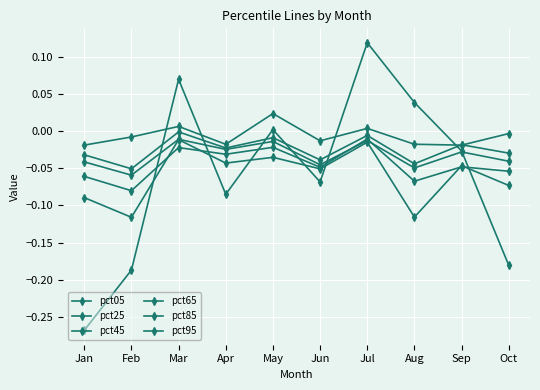

True or false: pct45 has more than 0 interior local peaks.

True